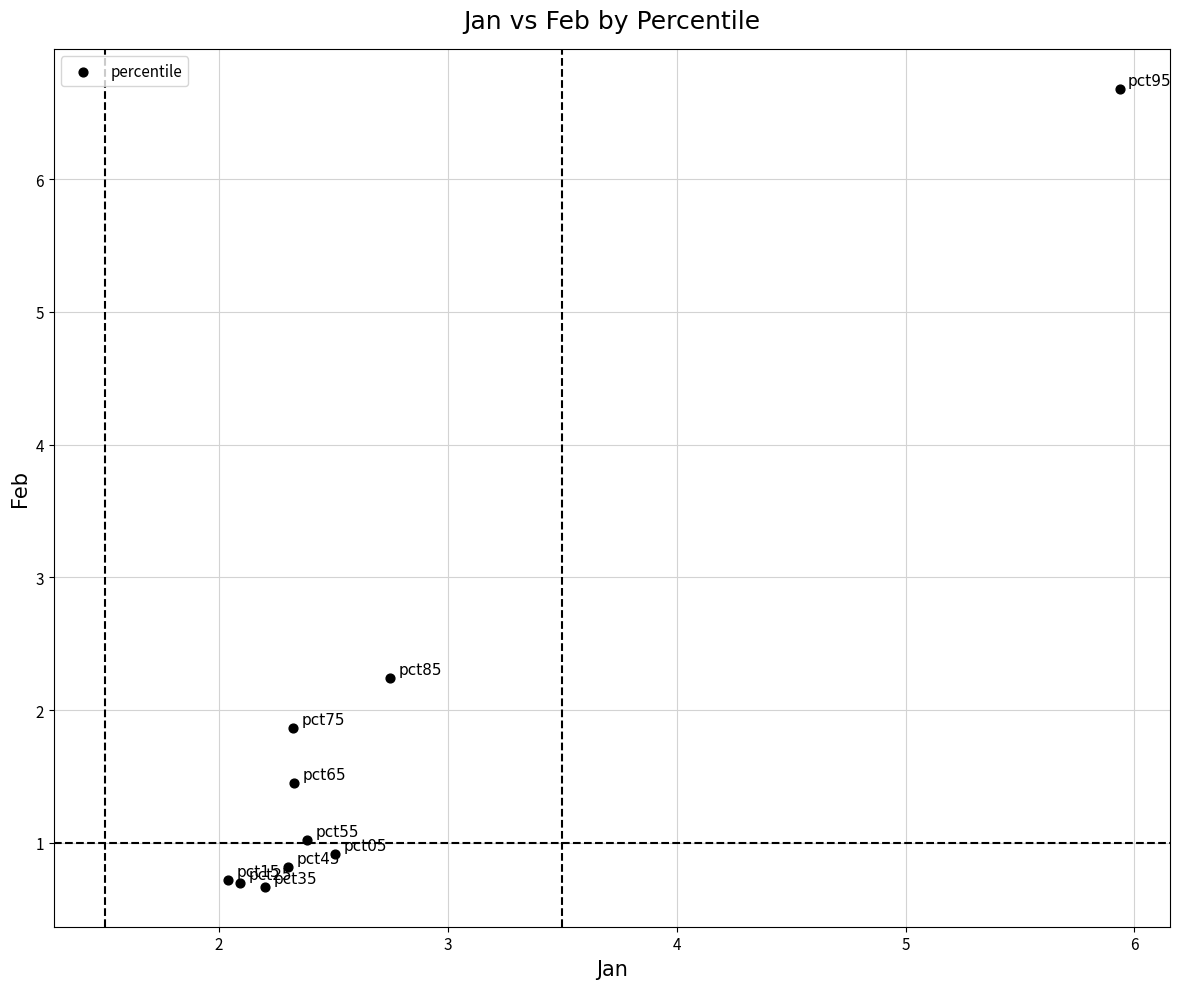

What Y value in the scatter plot is closest to 3?

2.2